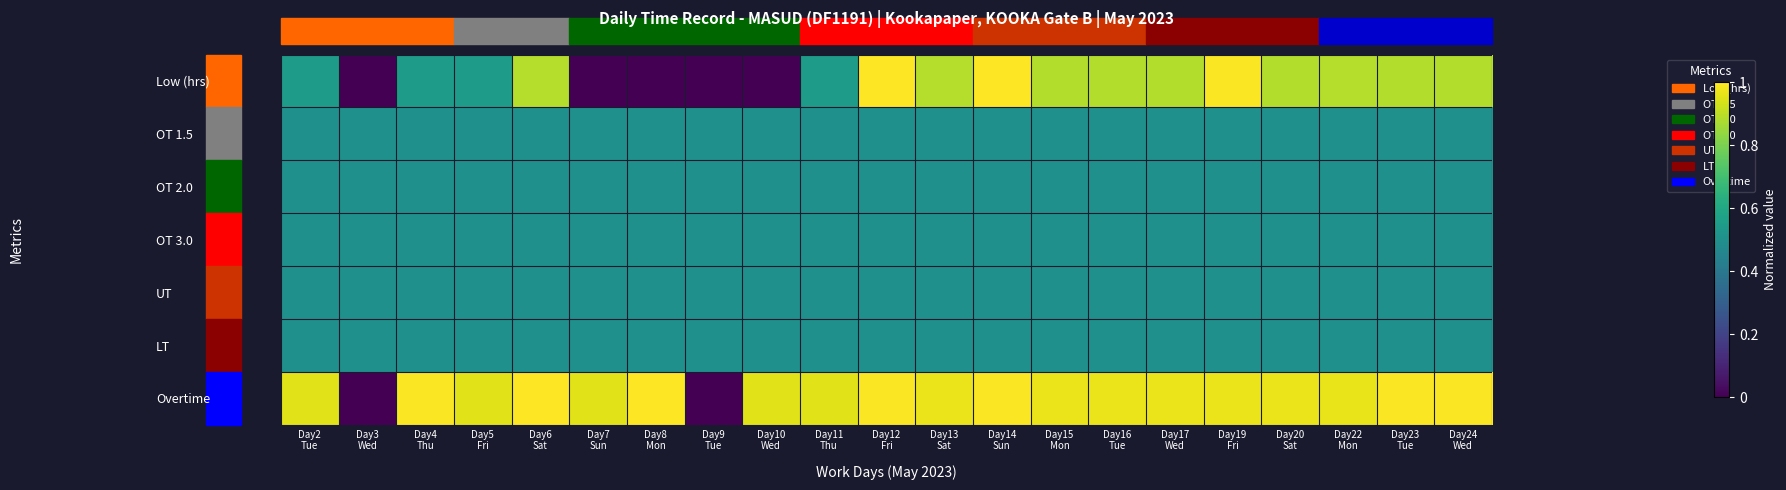

How many categories are shown in the chart?

21